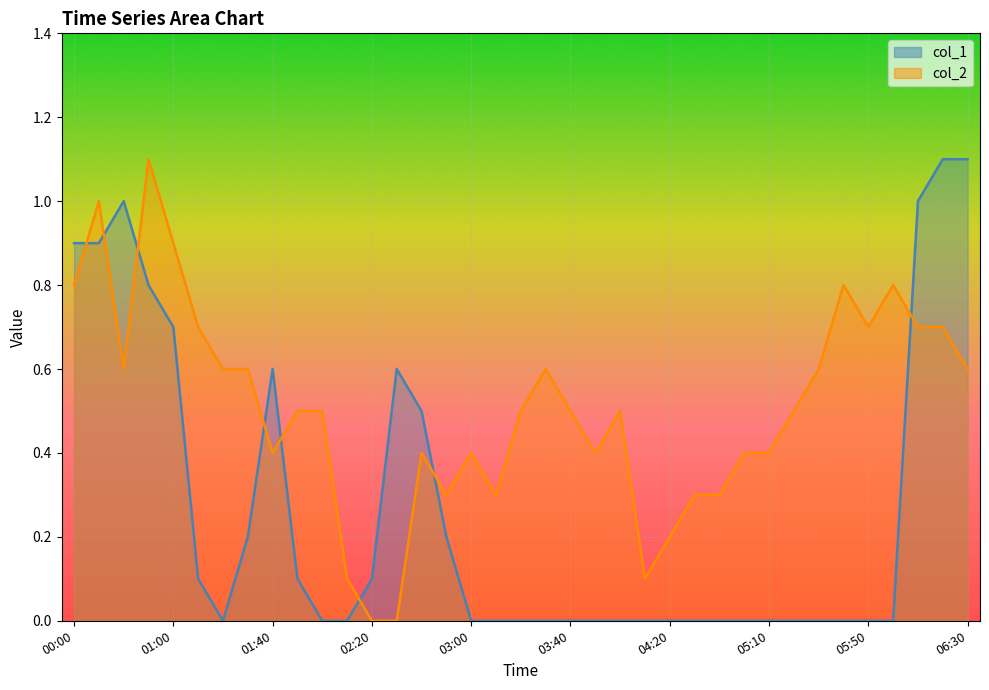

True or false: col_1 and col_2 intersect in this chart.

True